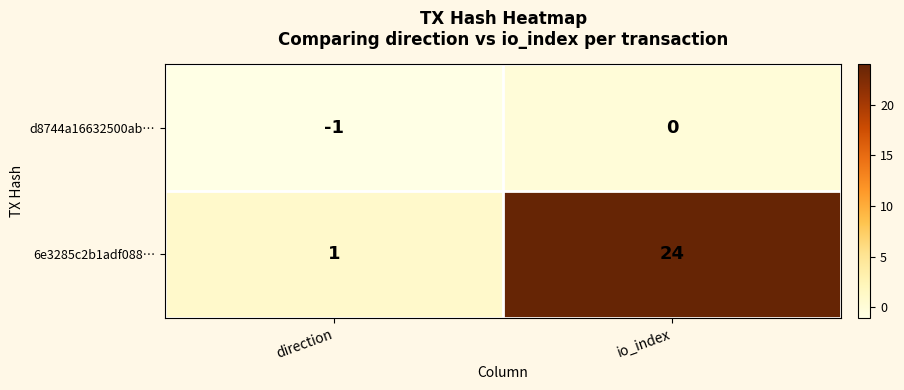

List the series in order of their overall mean, lowest first.

d8744a16632500ab…, 6e3285c2b1adf088…